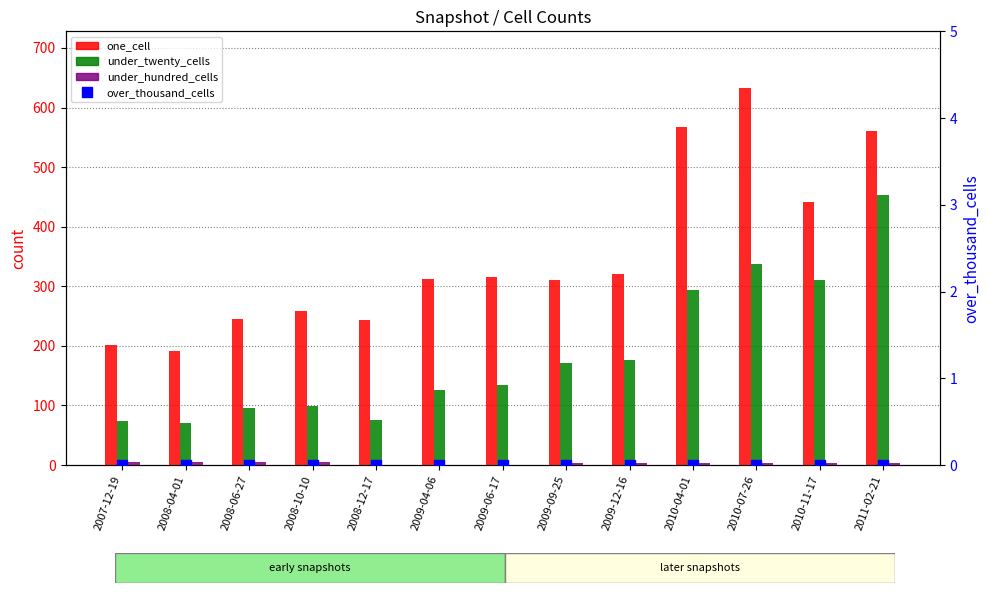

What is the total value across all series at 2007-12-19?

281